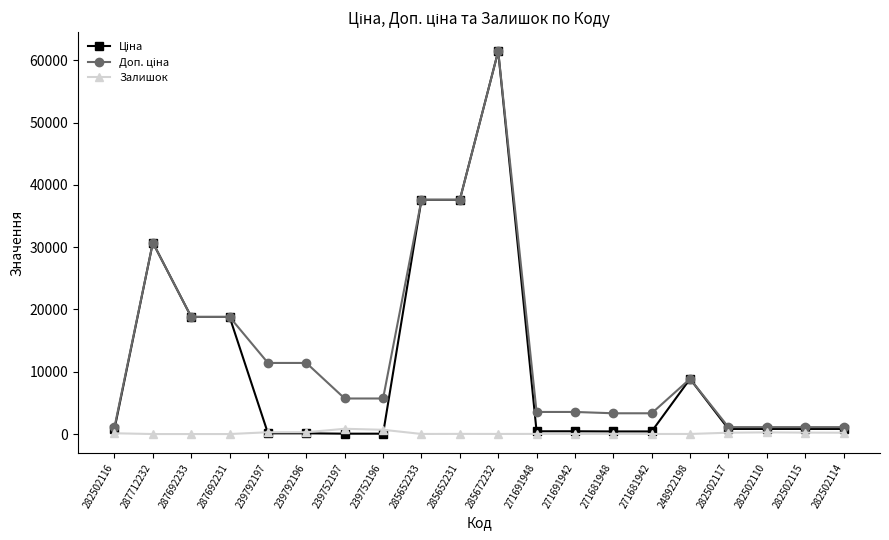

At which category does the chart reach its peak across all series?

285672232